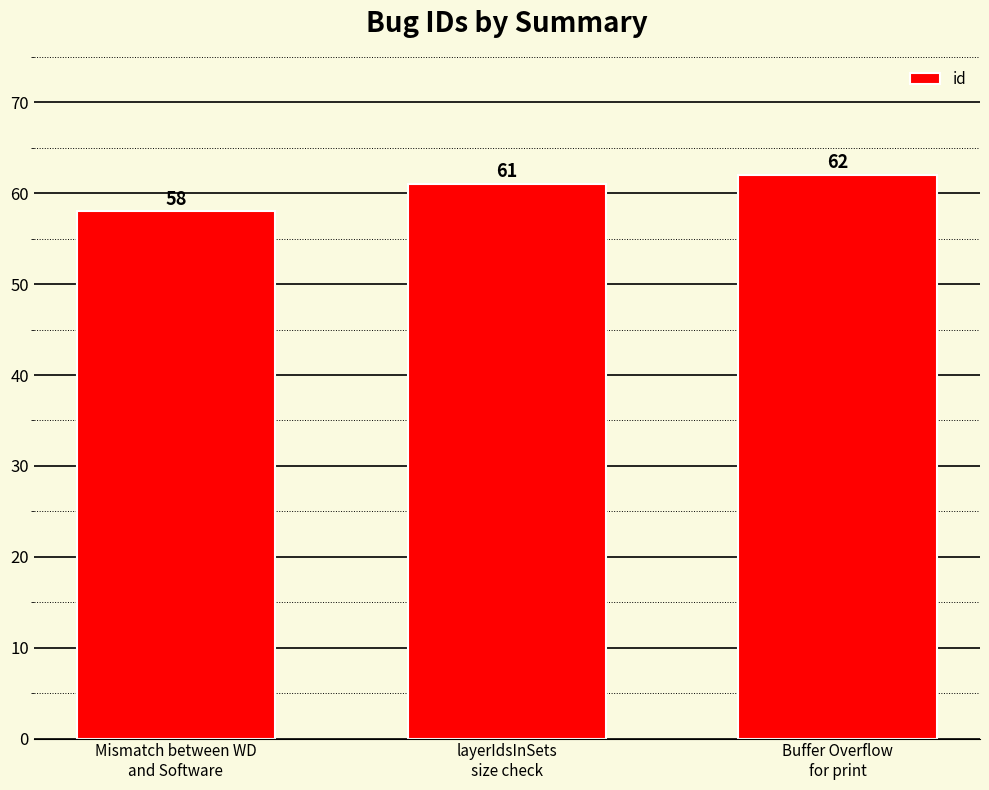

What is the smallest value displayed?

58